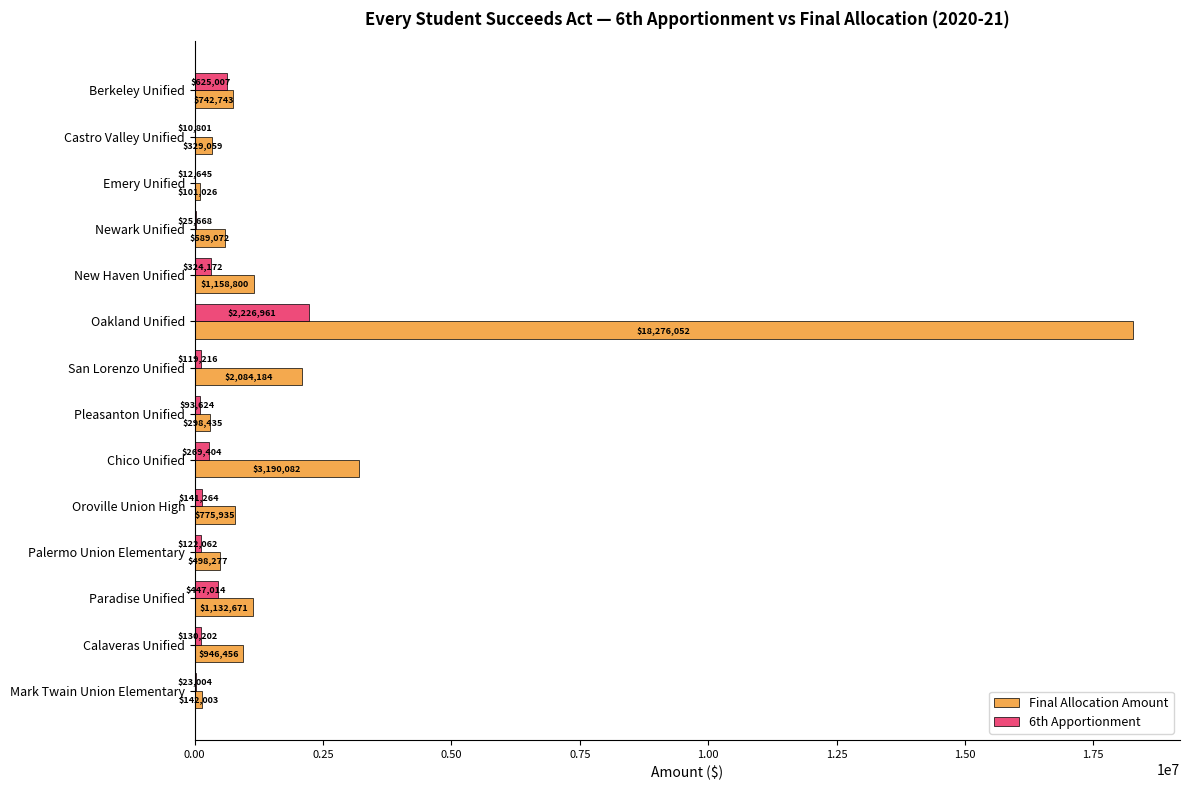

What is the sum of the Final Allocation Amount values at New Haven Unified and Castro Valley Unified?

1487859